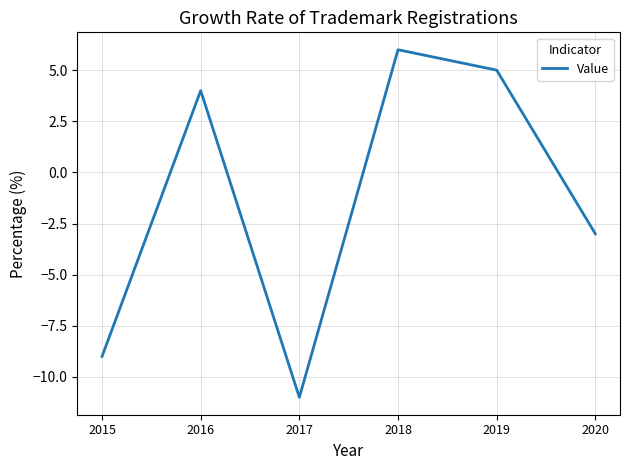

What is the sum of the values at 2017 and 2015?

-20